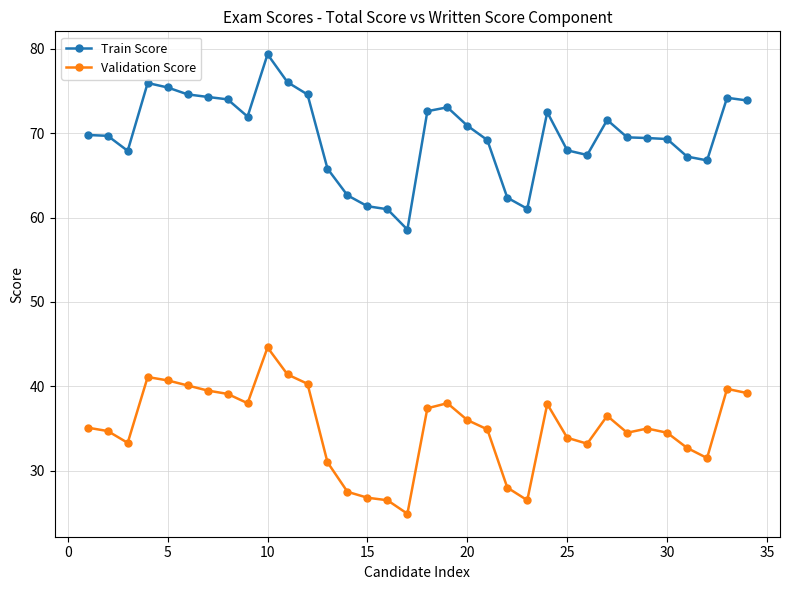

What is the difference between the maximum and second lowest values in the Train Score series?

18.4